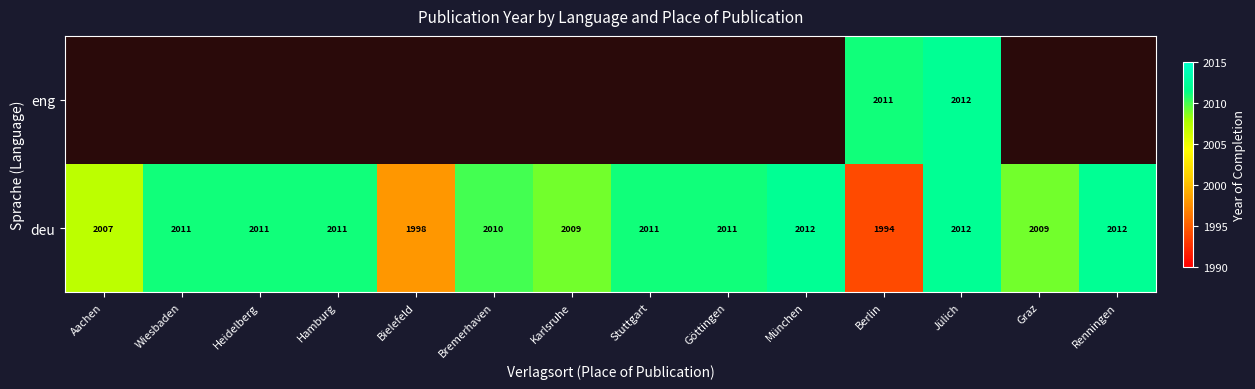

What is the difference between the second highest and second lowest values in the deu series?

14